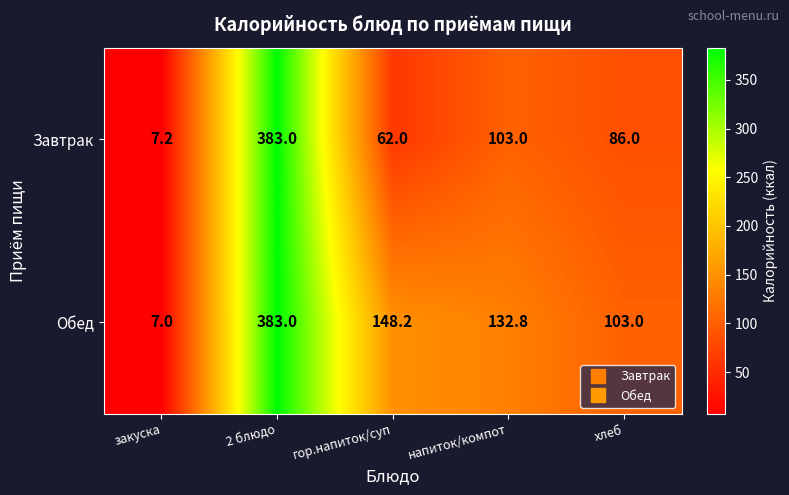

The value of Завтрак at напиток/компот is 103.0. True or false?

True